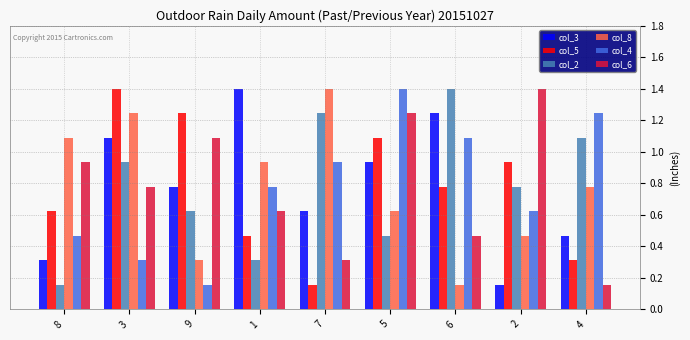

Between 8 and 4, which series saw the biggest shift?

col_2